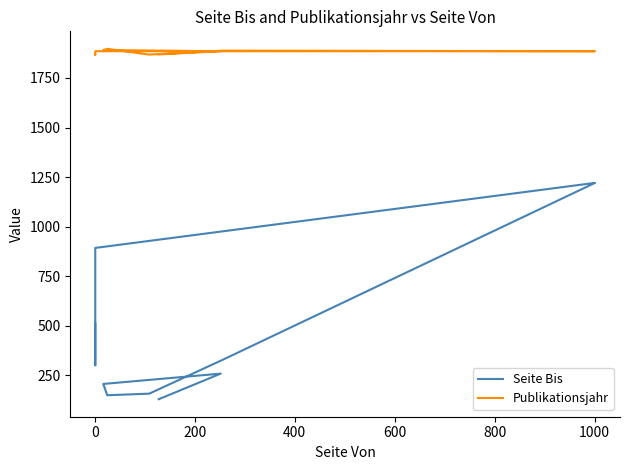

What is the smallest value displayed?

130